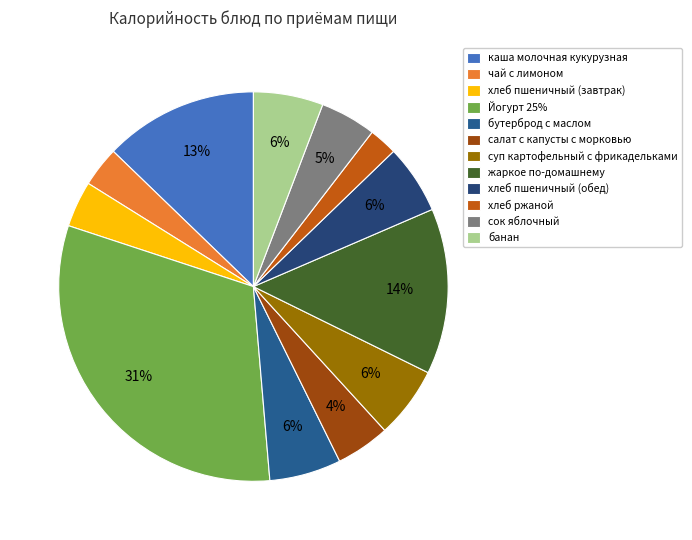

The хлеб пшеничный (обед) slice represents 6% of the pie. True or false?

True